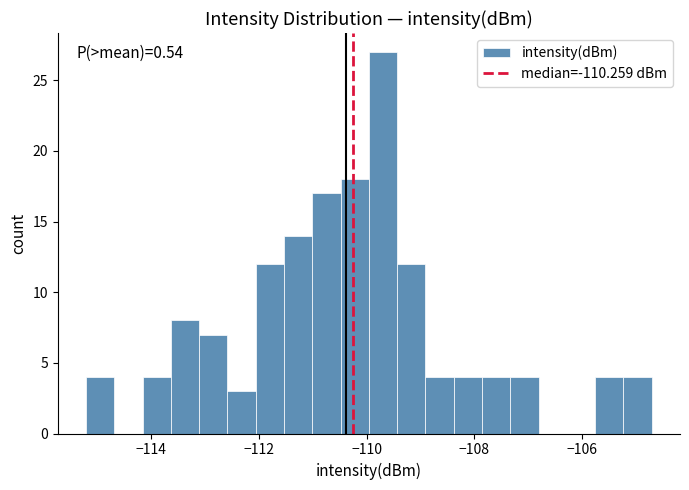

Read against the x-axis, roughly where is the centre of the tallest bar?

-109.6